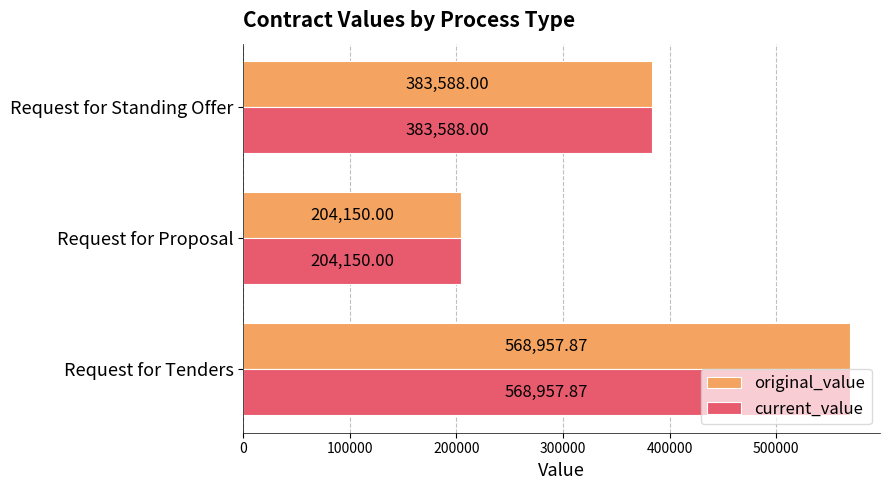

At how many categories does at least one series exceed 275351?

2